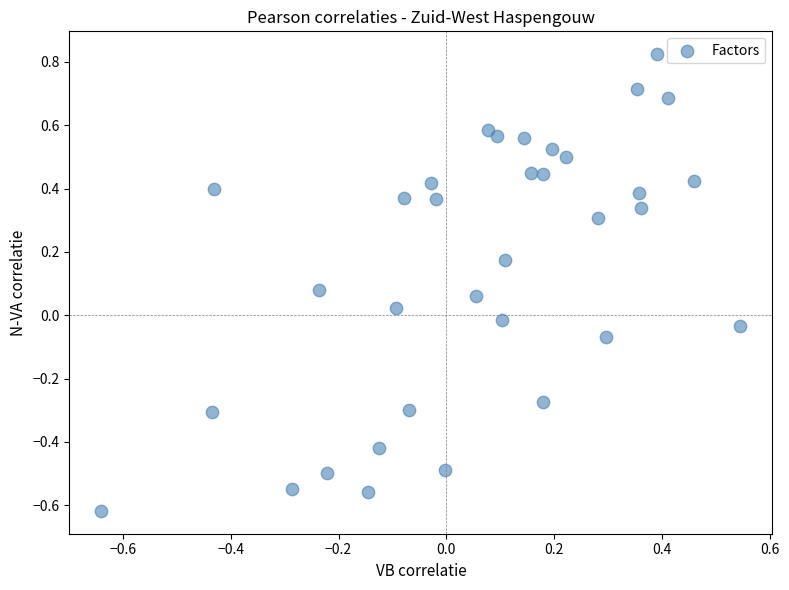

What is the range of X values (max minus min)?

1.2